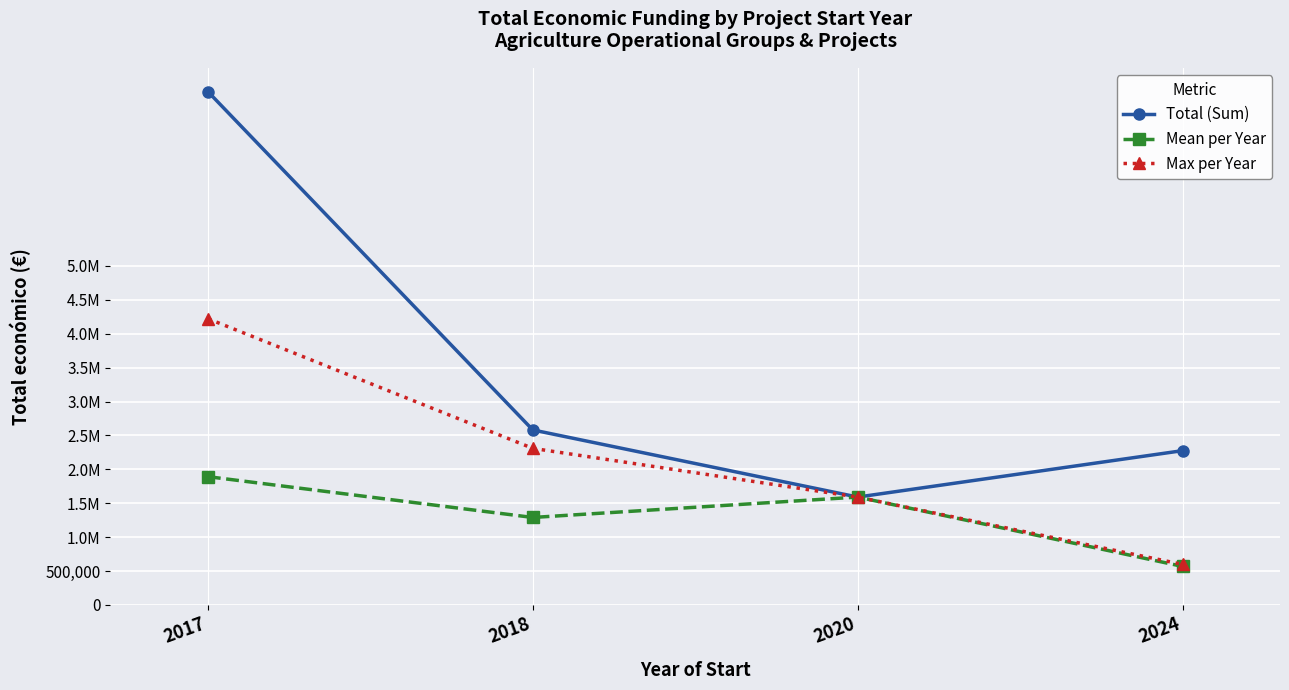

What is the difference between the highest and lowest values at 2018?

1290789.0